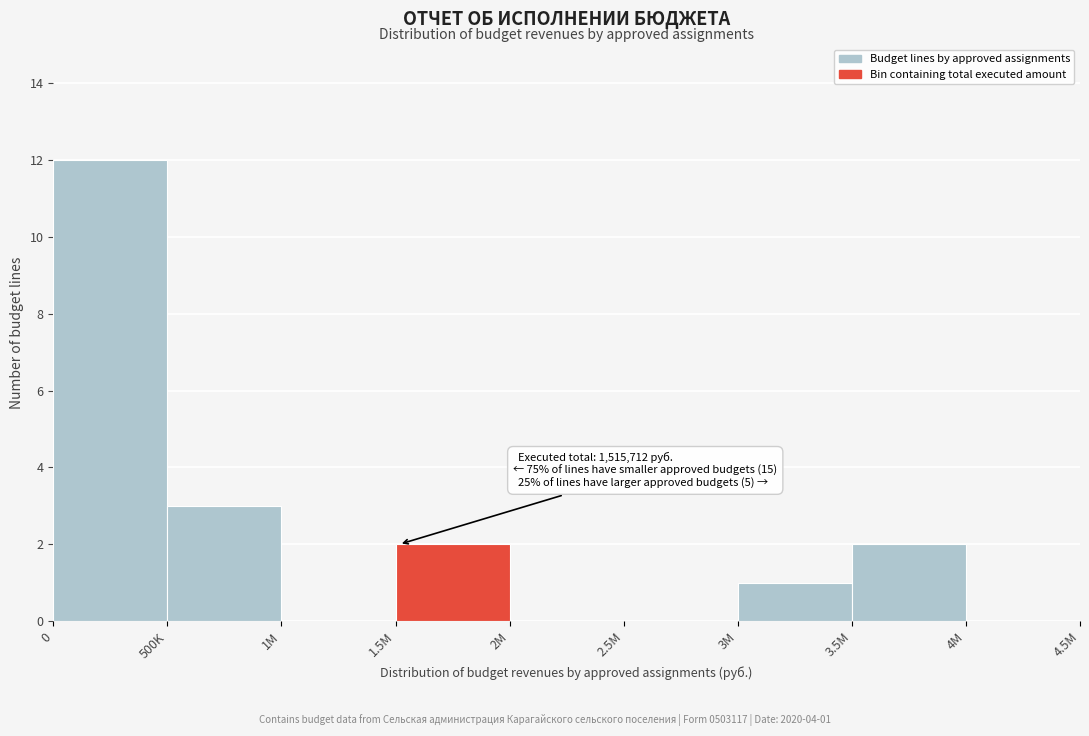

Reading left to right, extract all data points from this chart.

0=12	500K=3	1M=0	1.5M=2	2M=0	2.5M=0	3M=1	3.5M=2	4M=0